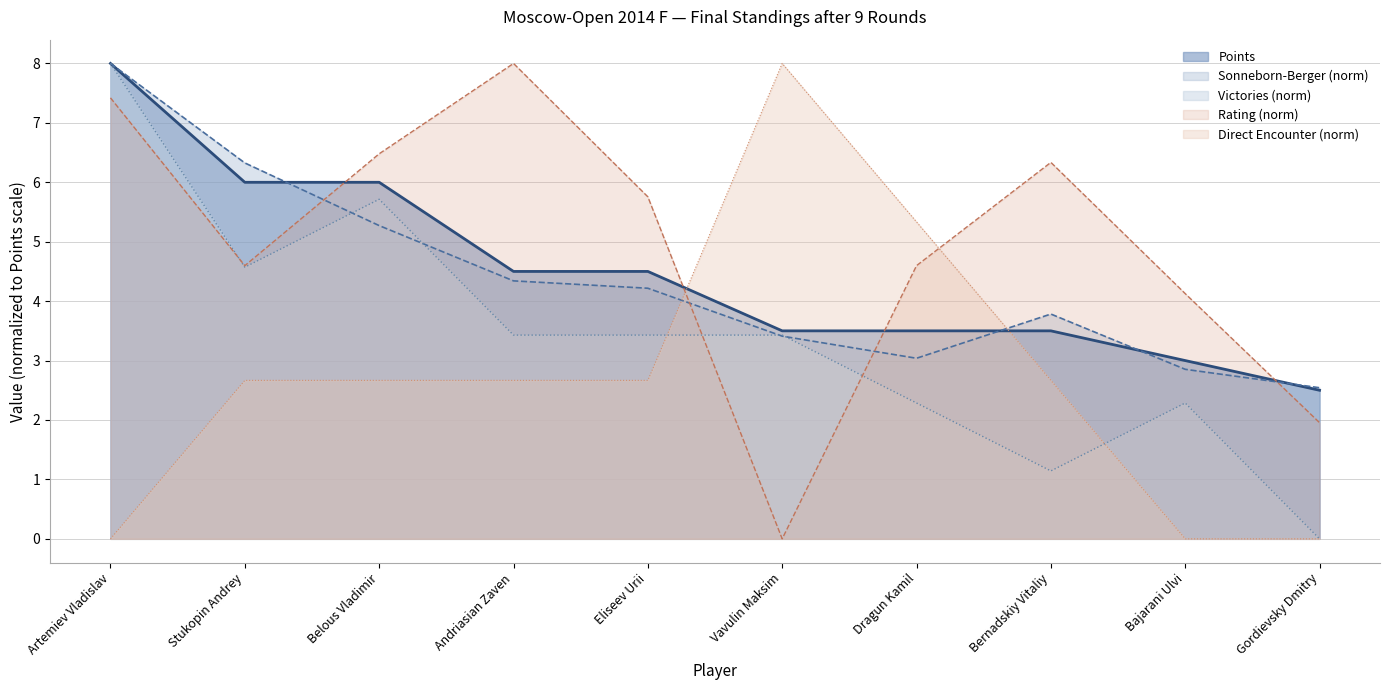

At how many categories does at least one series exceed 0?

10